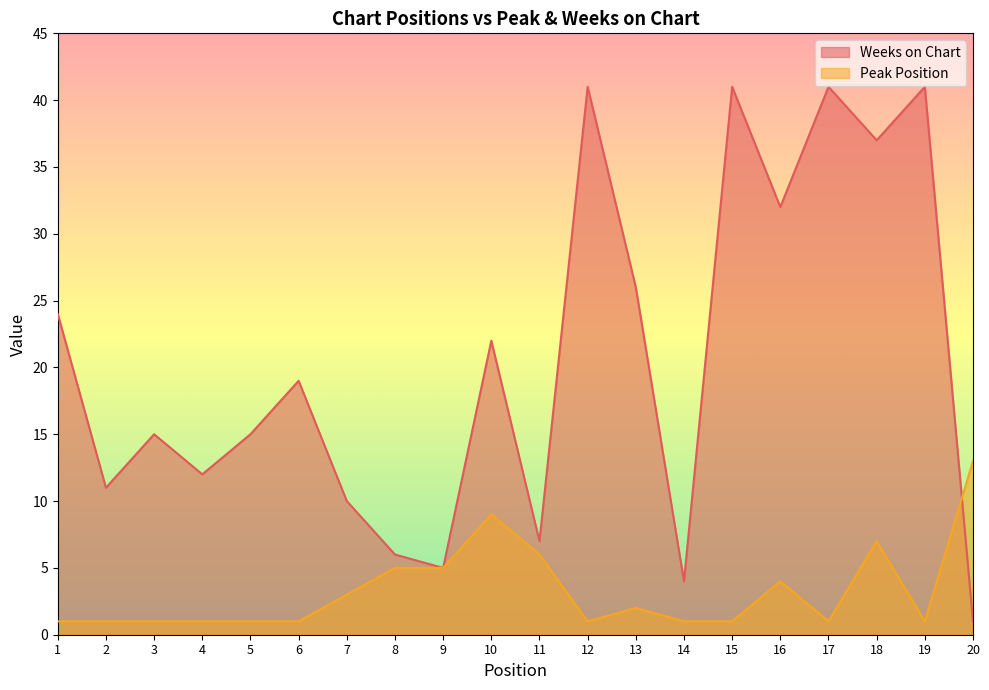

List the series in order of their peak value, lowest first.

Peak Position, Weeks on Chart